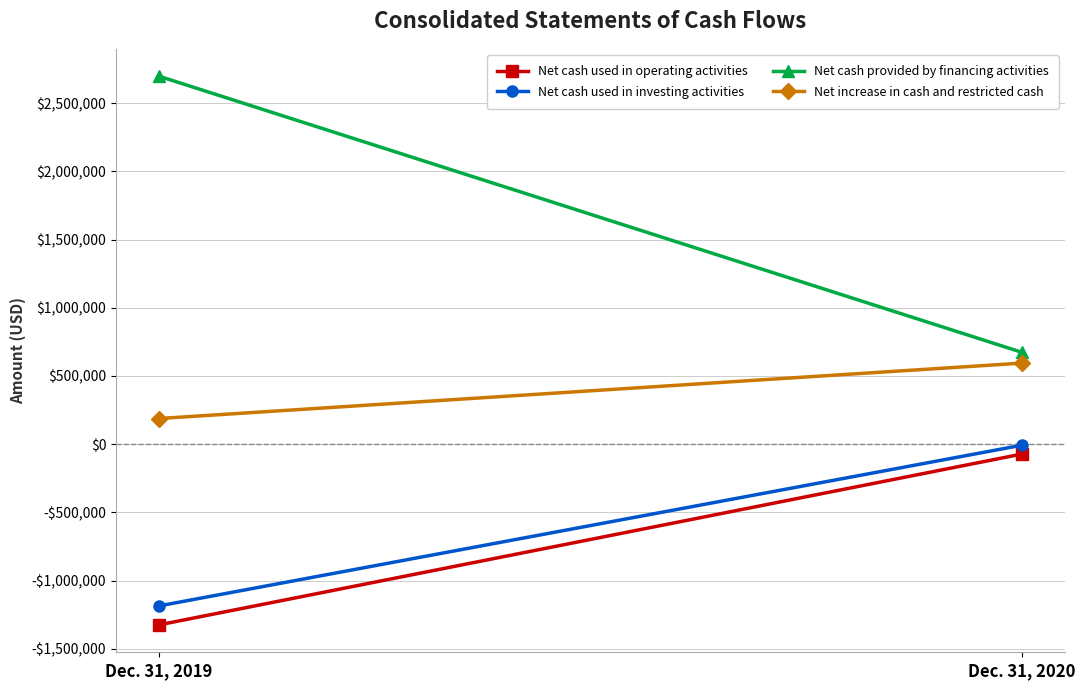

The Net cash used in operating activities series shows -22564 at Dec. 31, 2020. True or false?

False